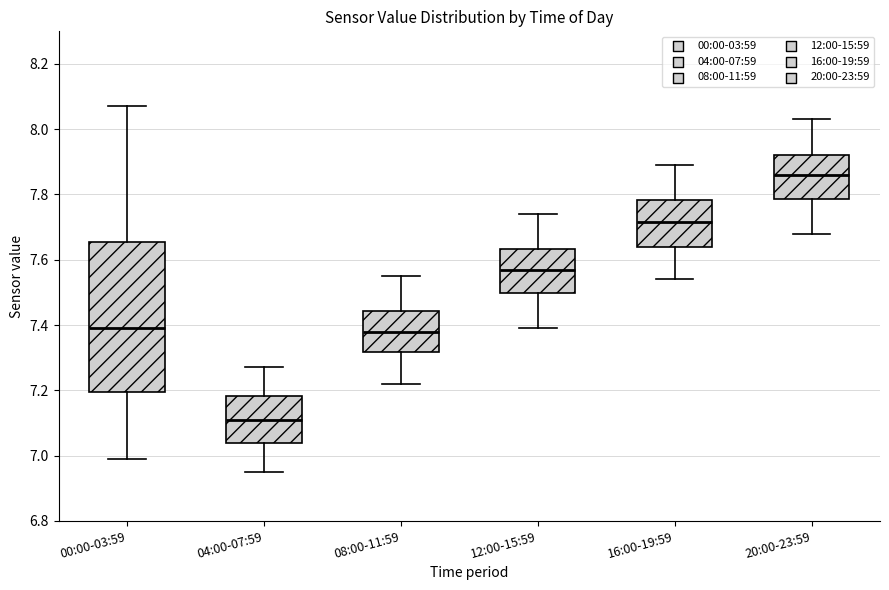

Reading left to right, transcribe this box plot: for each box, give where its median line is, the range the box spans, and where its two whiskers end, as read against the y-axis. The values are not printed on the chart, so give them approximately, as read against the axis.

00:00-03:59: median 7.40, box 7.20 to 7.66, whiskers 7.00 to 8.08
04:00-07:59: median 7.12, box 7.04 to 7.18, whiskers 6.96 to 7.28
08:00-11:59: median 7.38, box 7.32 to 7.44, whiskers 7.22 to 7.56
12:00-15:59: median 7.58, box 7.50 to 7.64, whiskers 7.40 to 7.74
16:00-19:59: median 7.72, box 7.64 to 7.78, whiskers 7.54 to 7.90
20:00-23:59: median 7.86, box 7.78 to 7.92, whiskers 7.68 to 8.04